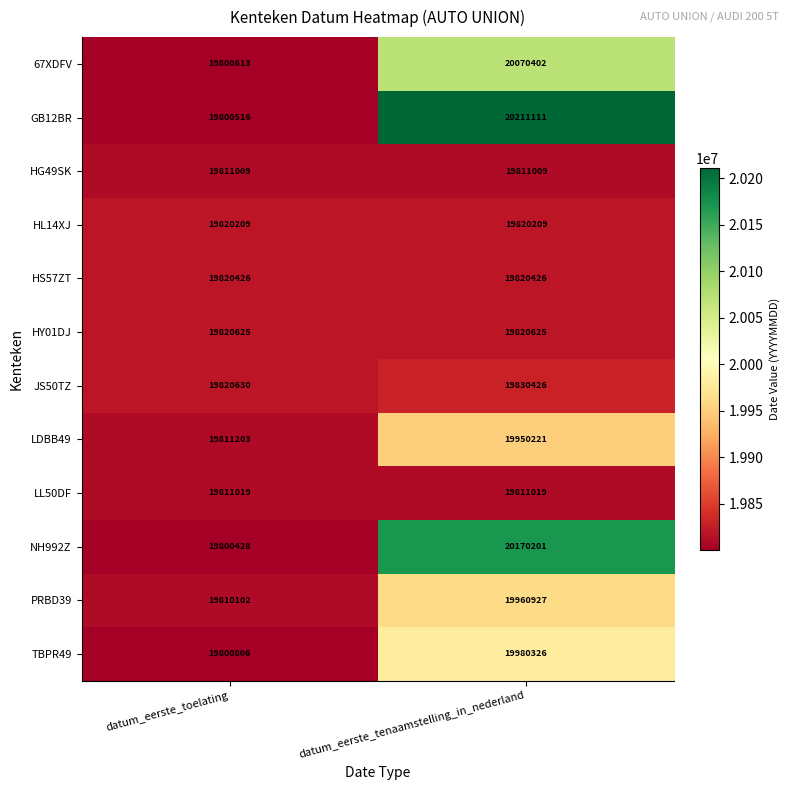

Rank the series by their maximum value, from highest to lowest.

GB12BR, NH992Z, 67XDFV, TBPR49, PRBD39, LDBB49, JS50TZ, HY01DJ, HS57ZT, HL14XJ, LL50DF, HG49SK